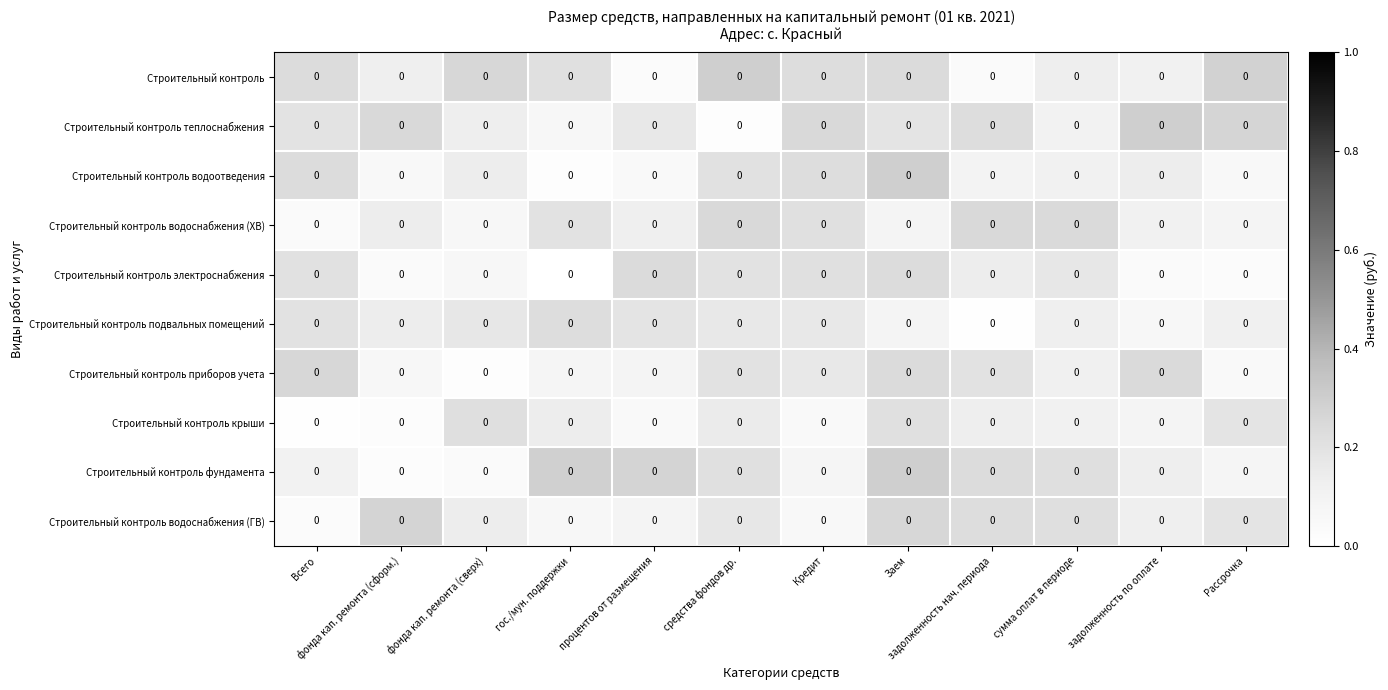

Which has a higher value, сумма оплат в периоде or фонда кап. ремонта (сформ.)?

сумма оплат в периоде